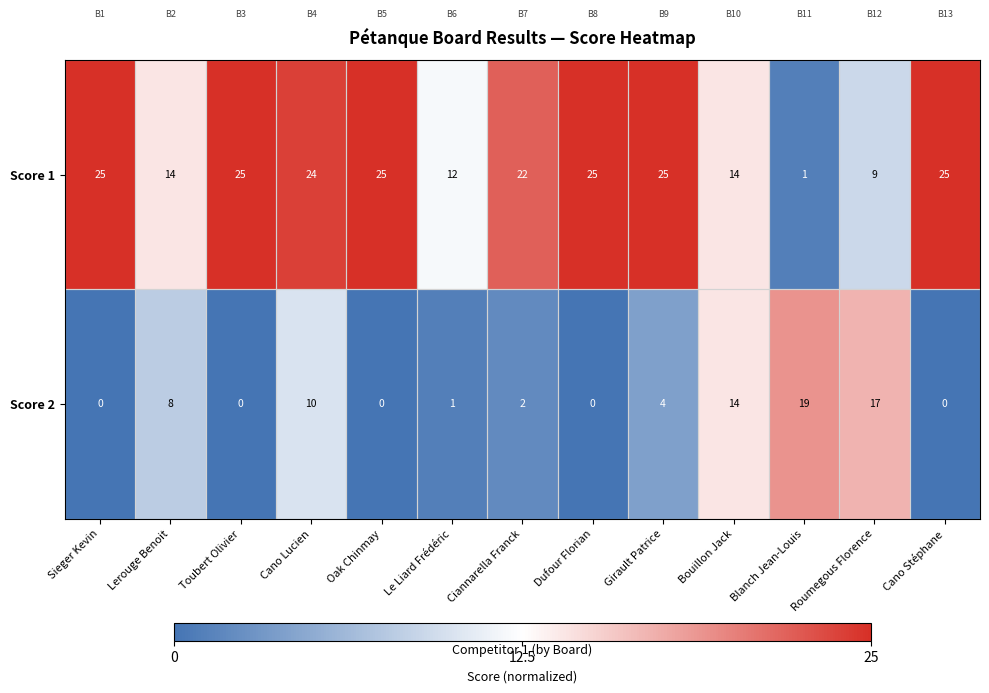

The value of Score 1 at Ciannarella Franck is 7. True or false?

False